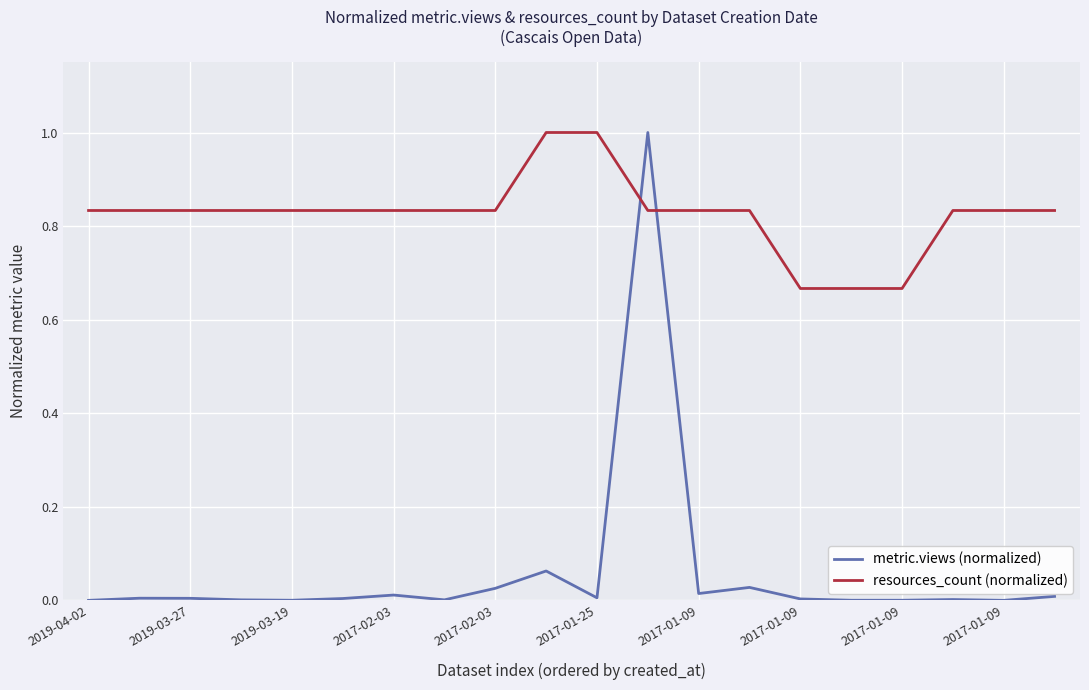

Which series has the largest total across all categories?

resources_count (normalized)